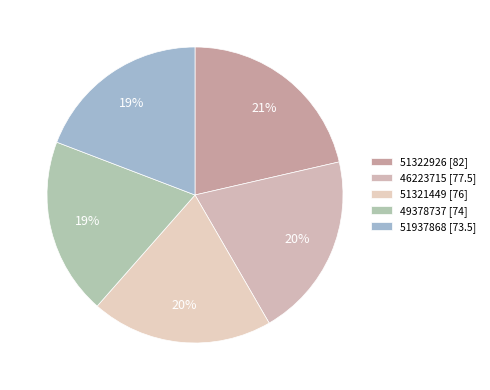

Is there any slice that represents more than half of the pie?

No